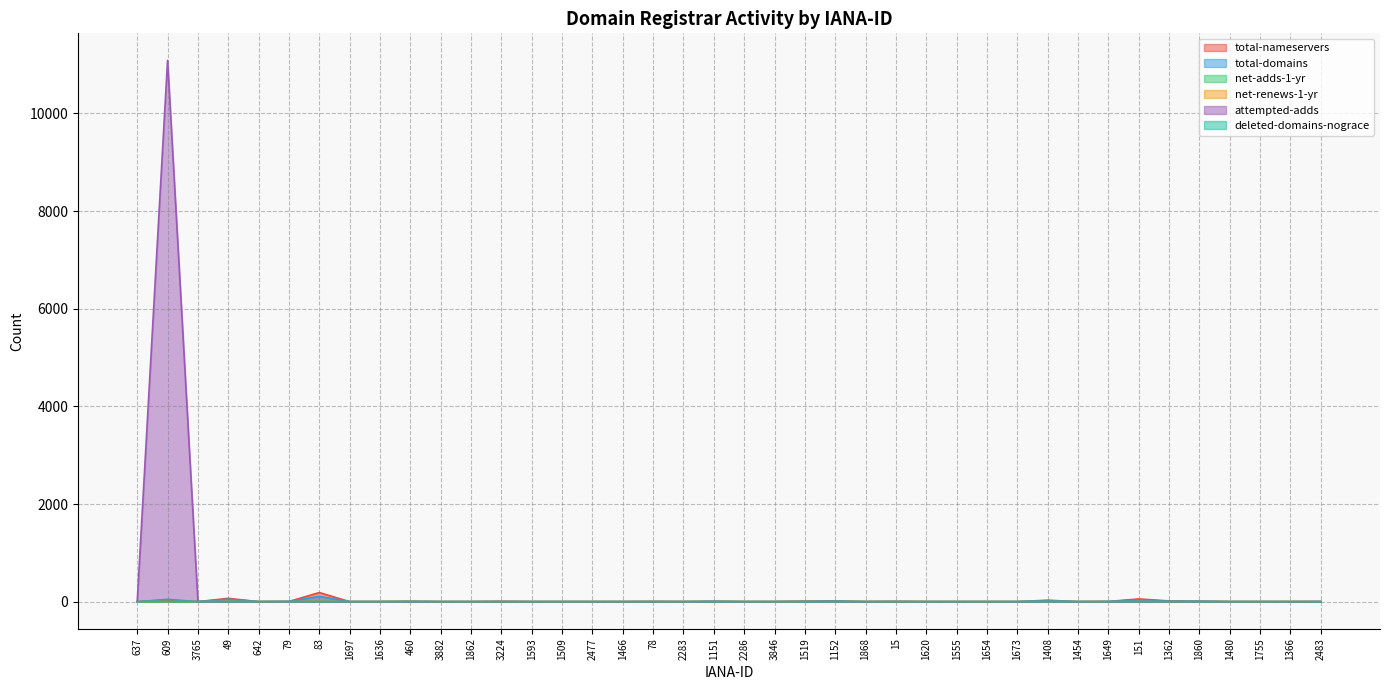

At which category does net-adds-1-yr reach its first local peak?

609